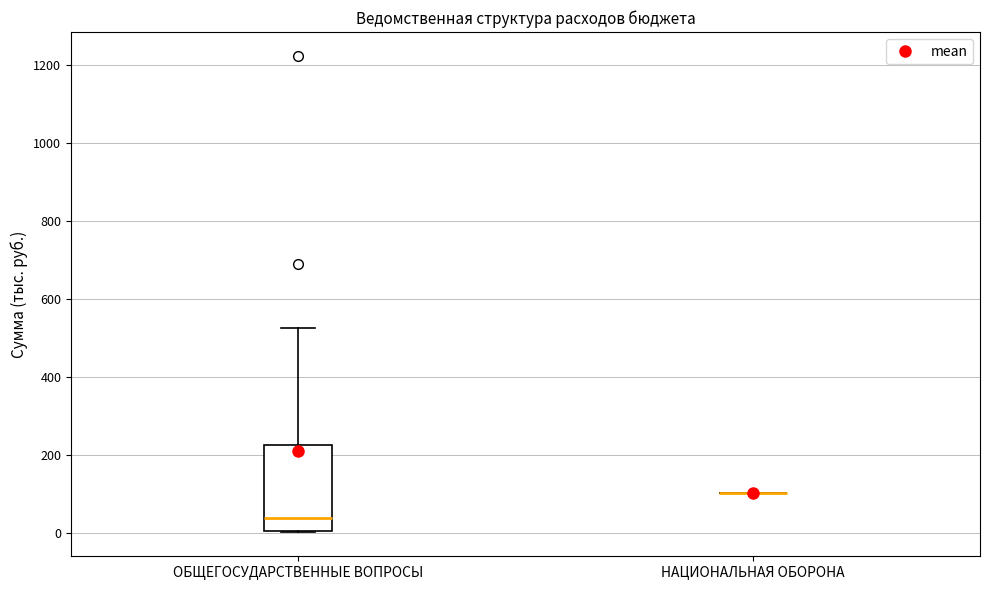

Reading left to right, transcribe this box plot: for each box, give where its median line is, the range the box spans, and where its two whiskers end, as read against the y-axis. The values are not printed on the chart, so give them approximately, as read against the axis.

ОБЩЕГОСУДАРСТВЕННЫЕ ВОПРОСЫ: median 40, box 0 to 220, whiskers 0 to 520
НАЦИОНАЛЬНАЯ ОБОРОНА: box collapsed to a line at 100, whiskers 100 to 100